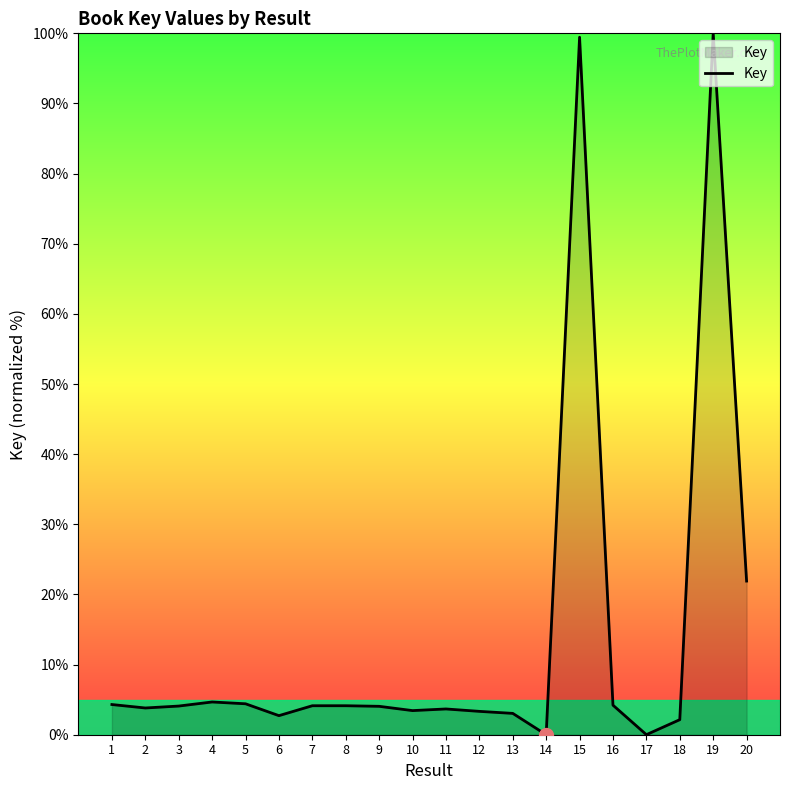

Which has a higher value, 18 or 13?

13